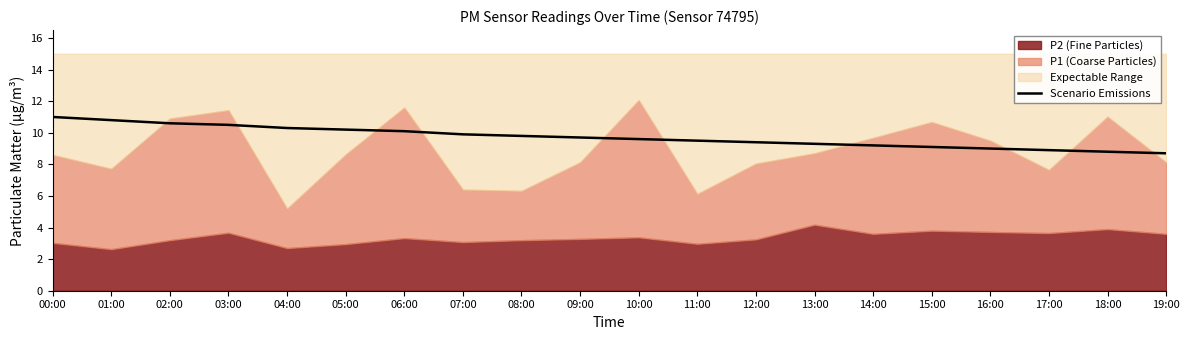

Where is the data nearest to the value 9?

16:00